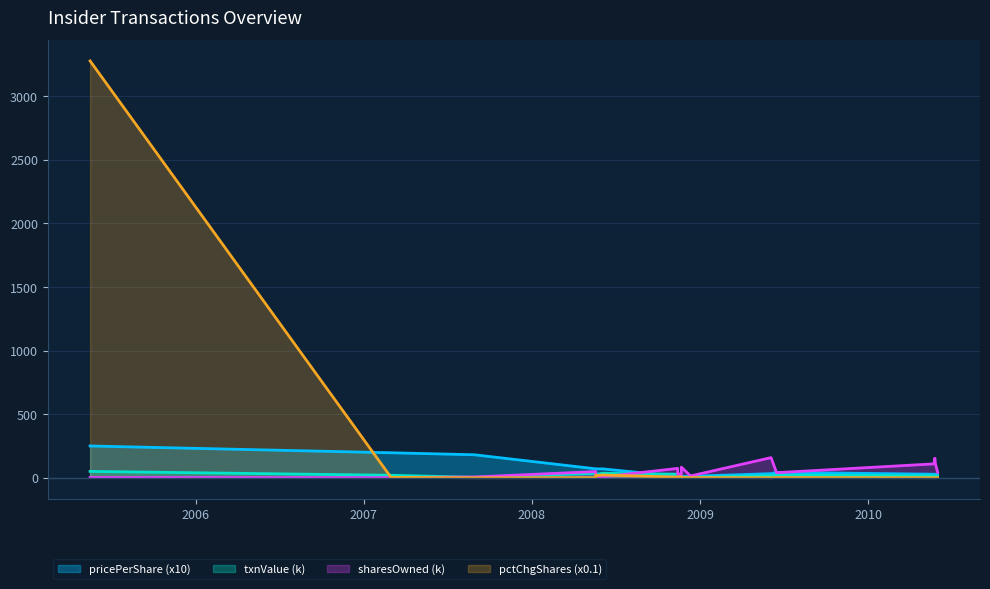

Reading left to right, extract all data points from this chart.

transactionPricePerShare: 250.0	196.5	180.9	70.4	70.3	69.6	69.9	11.3	10.5	11.2	7.9	7.8	11.6	32.5	42.8	27.9	28.0	26.0	28.2
transactionValue: 50.0	19.6	3.6	35.2	35.2	27.8	35.0	28.3	10.5	13.5	7.9	7.8	2.3	16.2	21.4	15.0	12.6	13.0	14.1
sharesOwnedFollowingTransaction: 2.0	1.0	6.2	48.7	7.3	6.3	7.3	73.7	26.0	30.4	23.3	83.7	14.3	158.4	40.0	109.2	153.5	113.8	42.2
pctchgSharesOwned: 3276.7	3.2	0.3	1.1	21.8	17.5	21.8	5.1	6.3	6.5	7.5	1.4	1.6	0.3	1.4	0.5	0.3	0.5	1.3